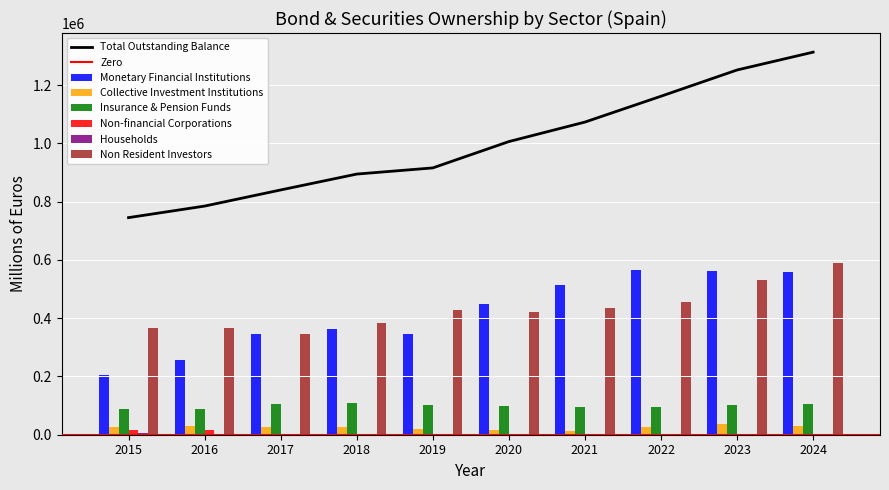

What is the difference between the highest and lowest values at 2022?

565826